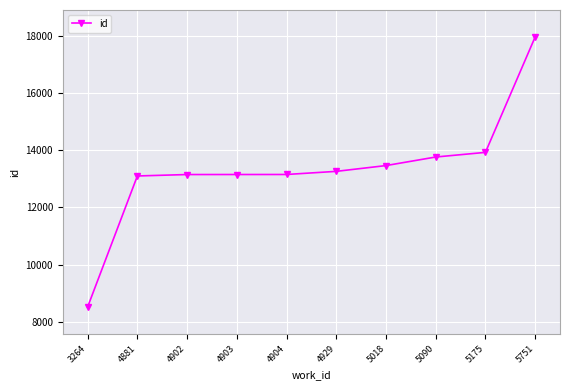

What is the greatest value displayed?

17951